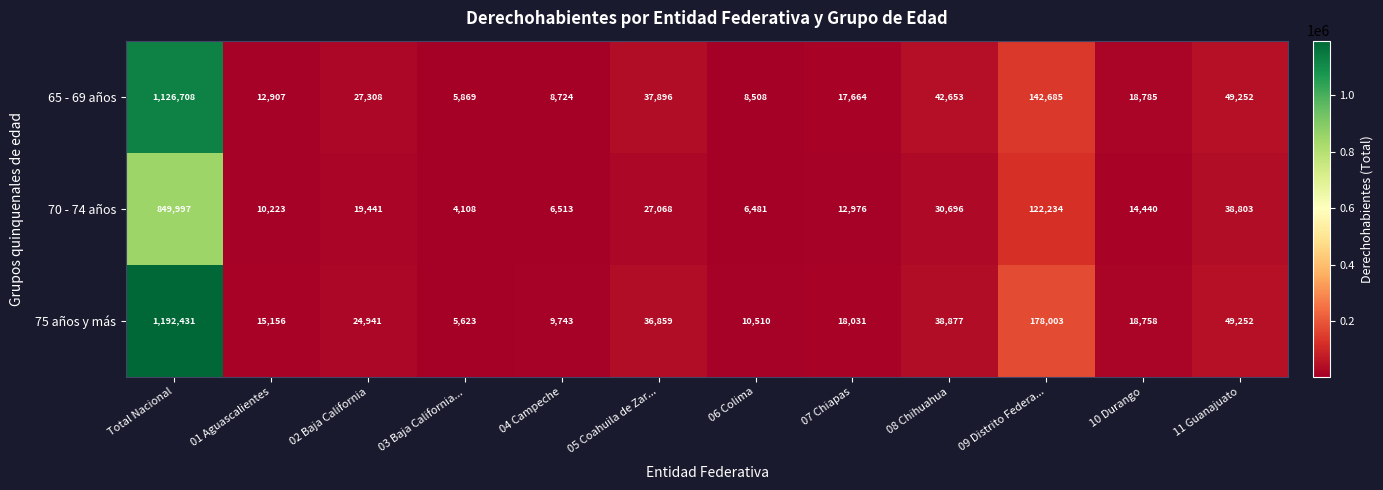

Rank the series at Total Nacional from highest to lowest value.

75 años y más, 65 - 69 años, 70 - 74 años